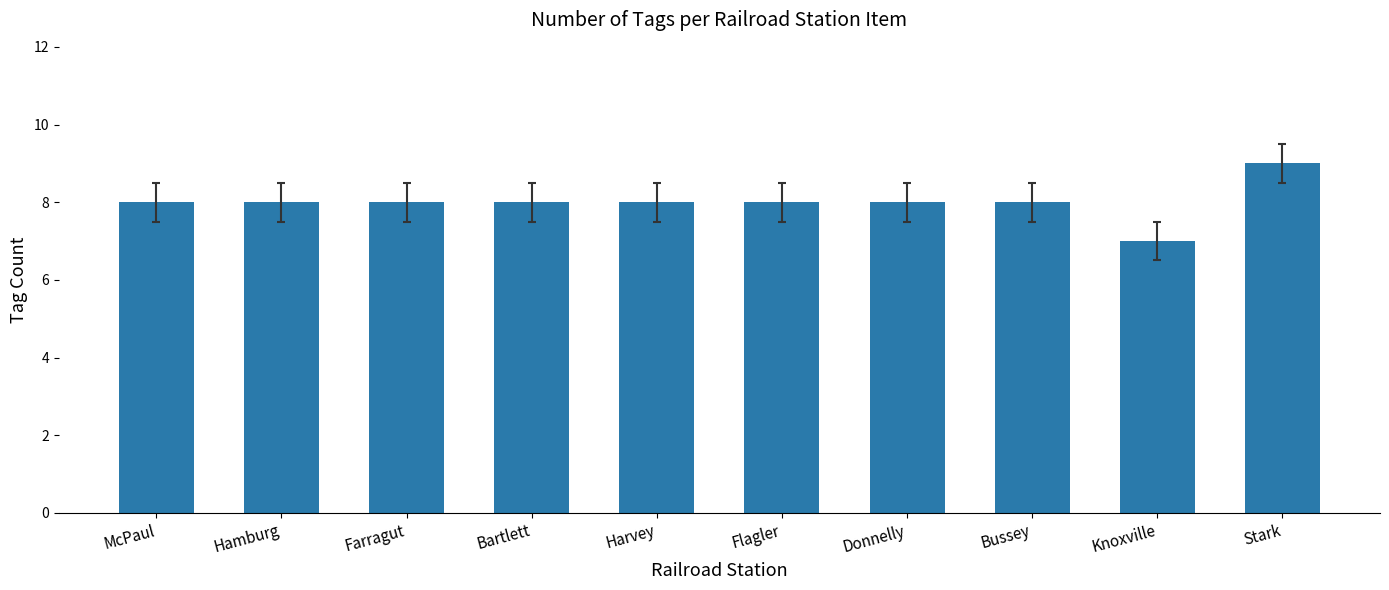

What value does the data have at Bartlett?

8